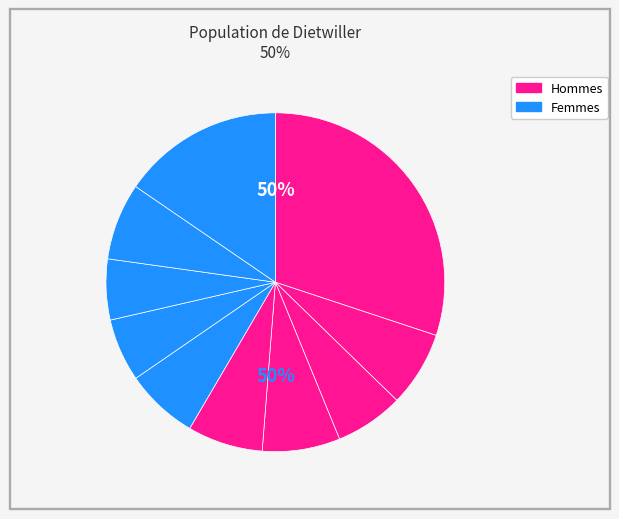

Is there any slice that represents more than half of the pie?

No